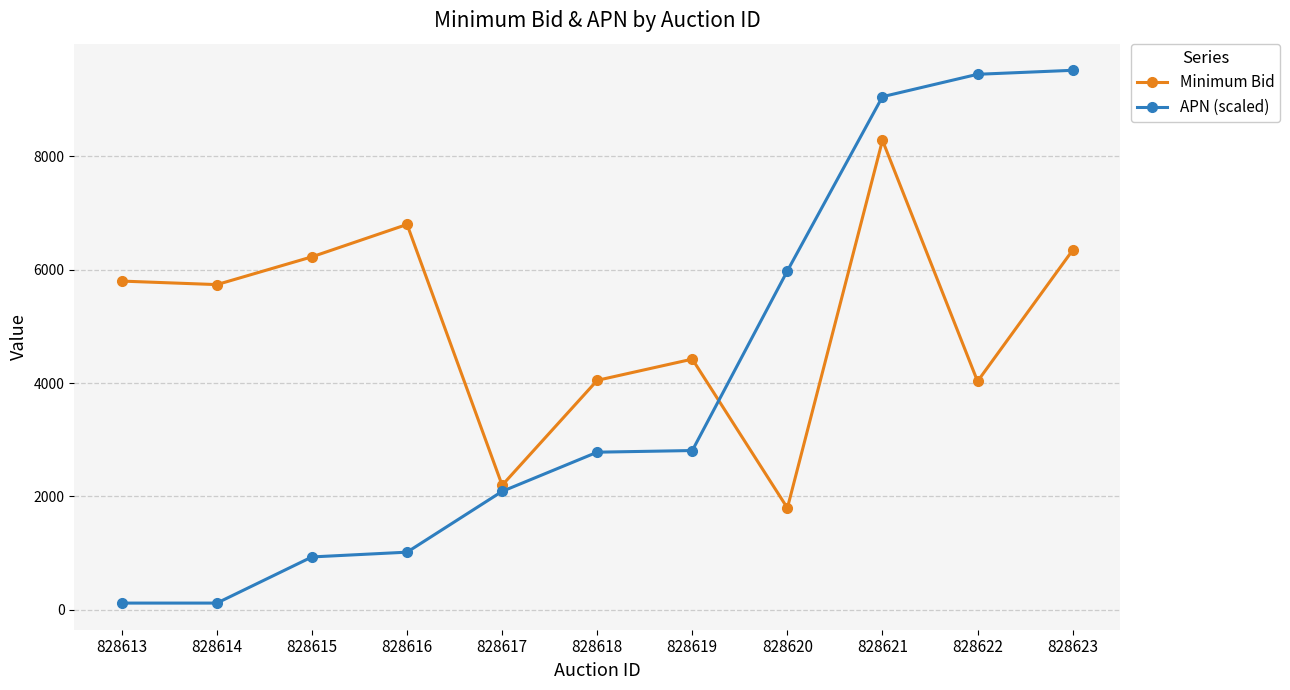

What is the difference between the maximum and second lowest values in the Minimum Bid series?

6082.0